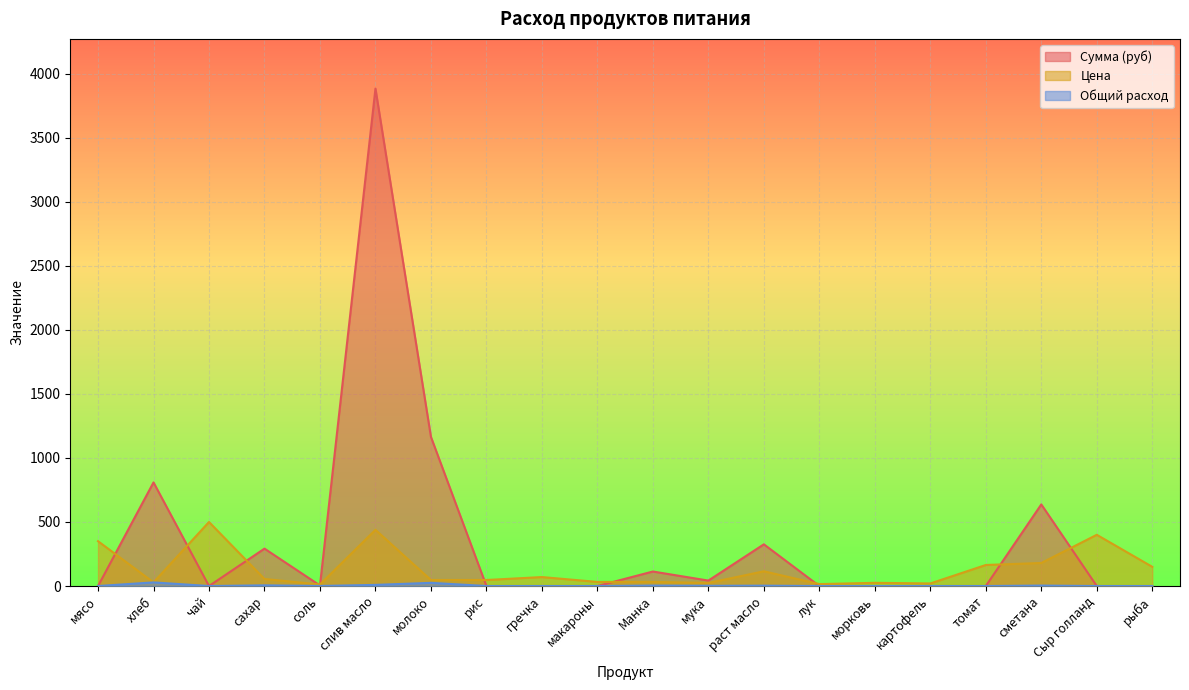

How many interior local valleys does the Сумма (руб) series have?

3